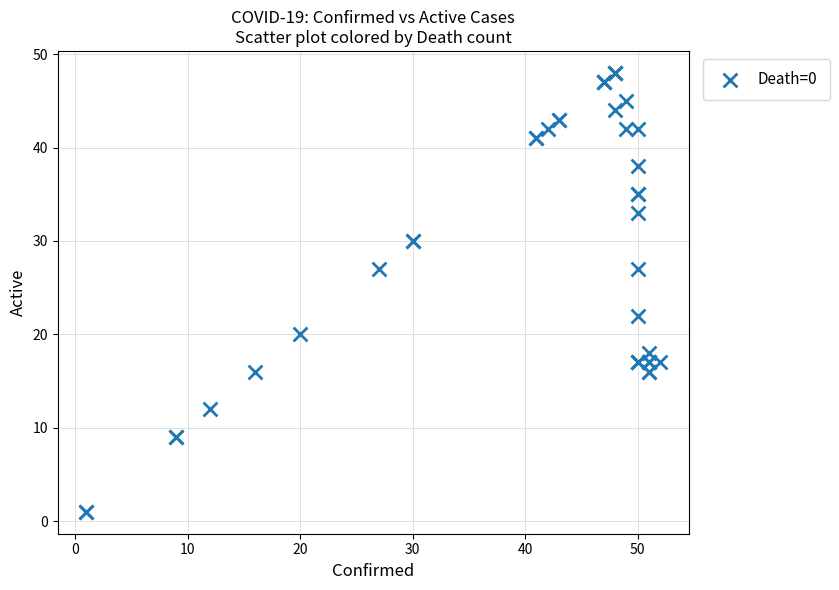

What Y value in the scatter plot is closest to 24?

22